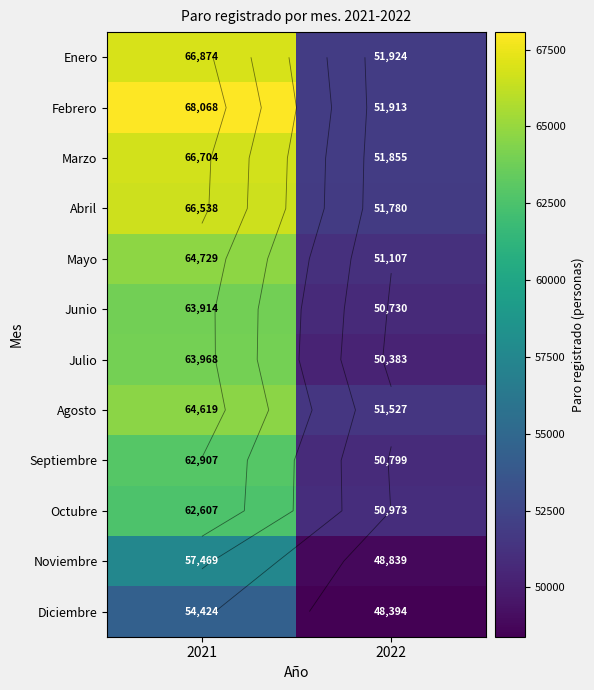

The value of Septiembre at 2022 is 50799. True or false?

True